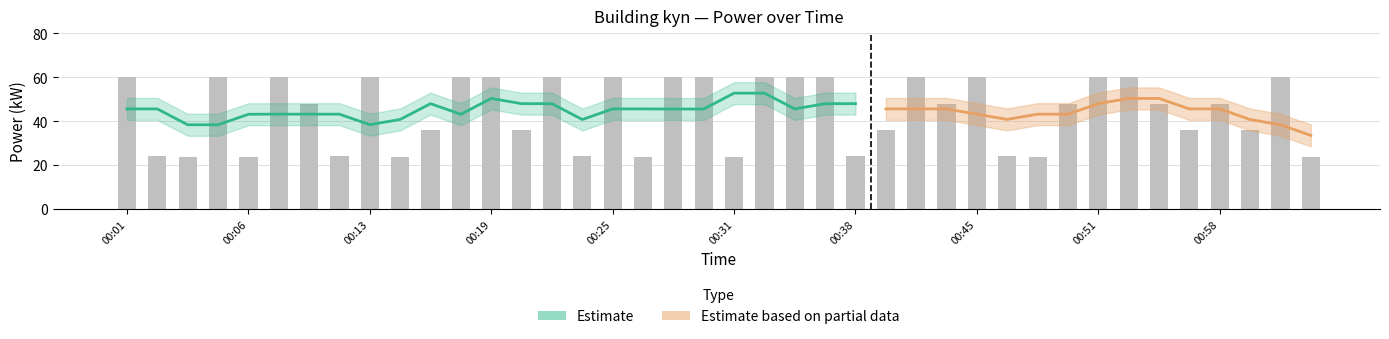

How many values are below 48?

17